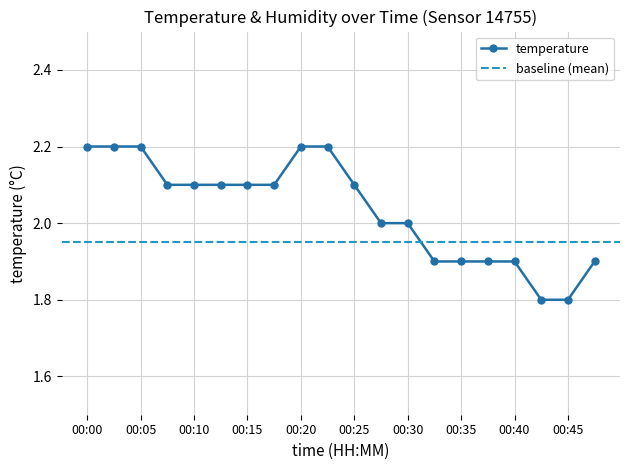

At which category does the chart reach its peak across all series?

00:00